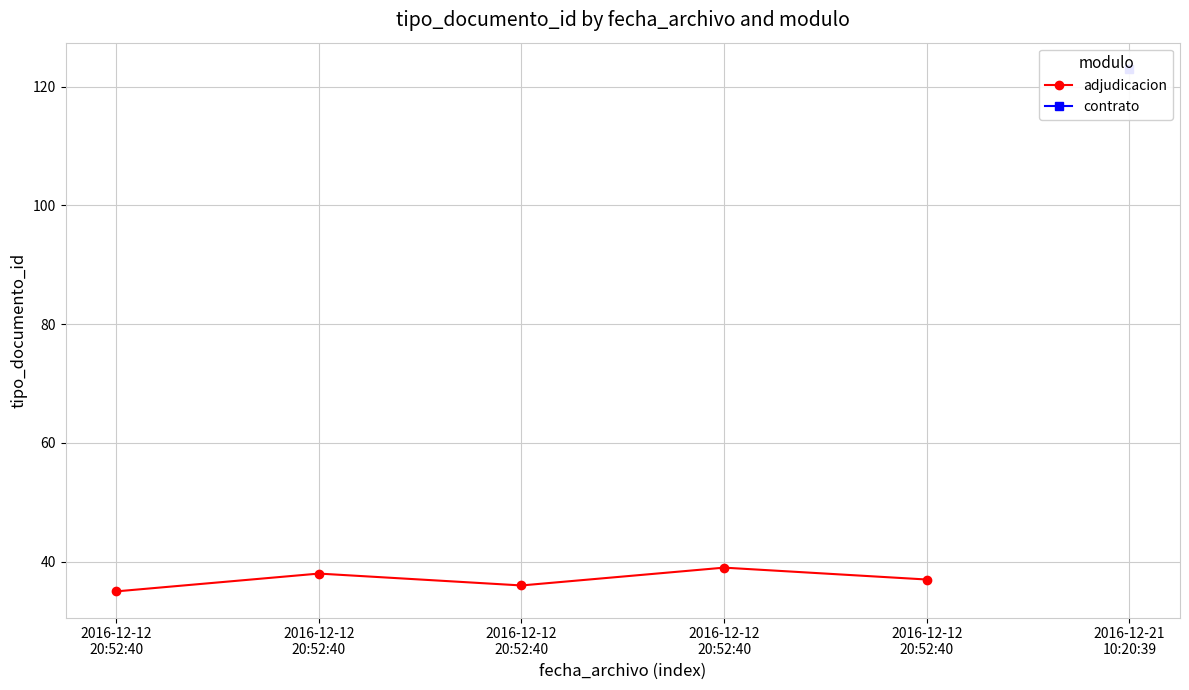

At which category does the chart reach its minimum across all series?

2016-12-12
20:52:40